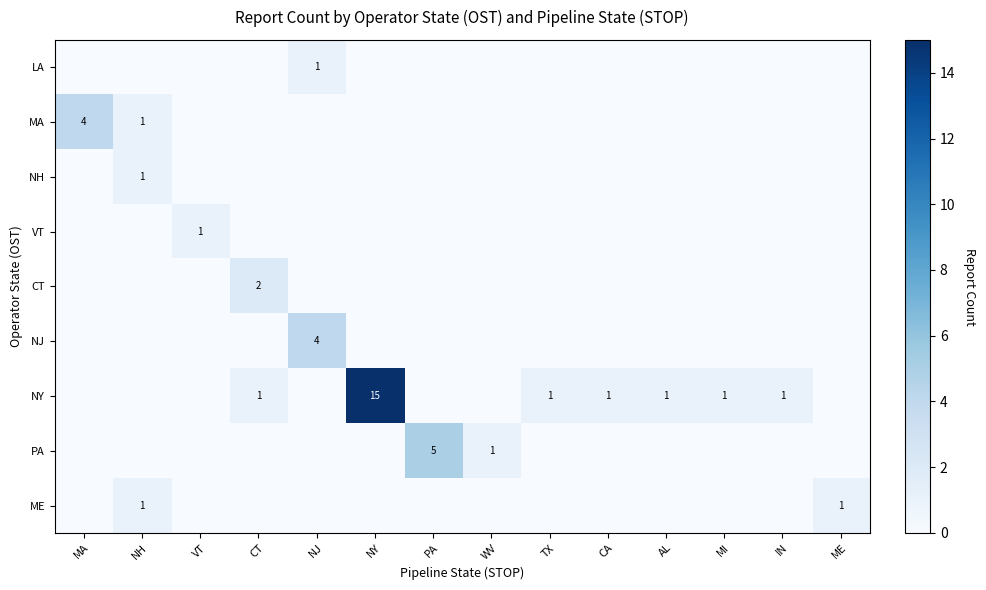

How many values in the NY series are below 1?

7